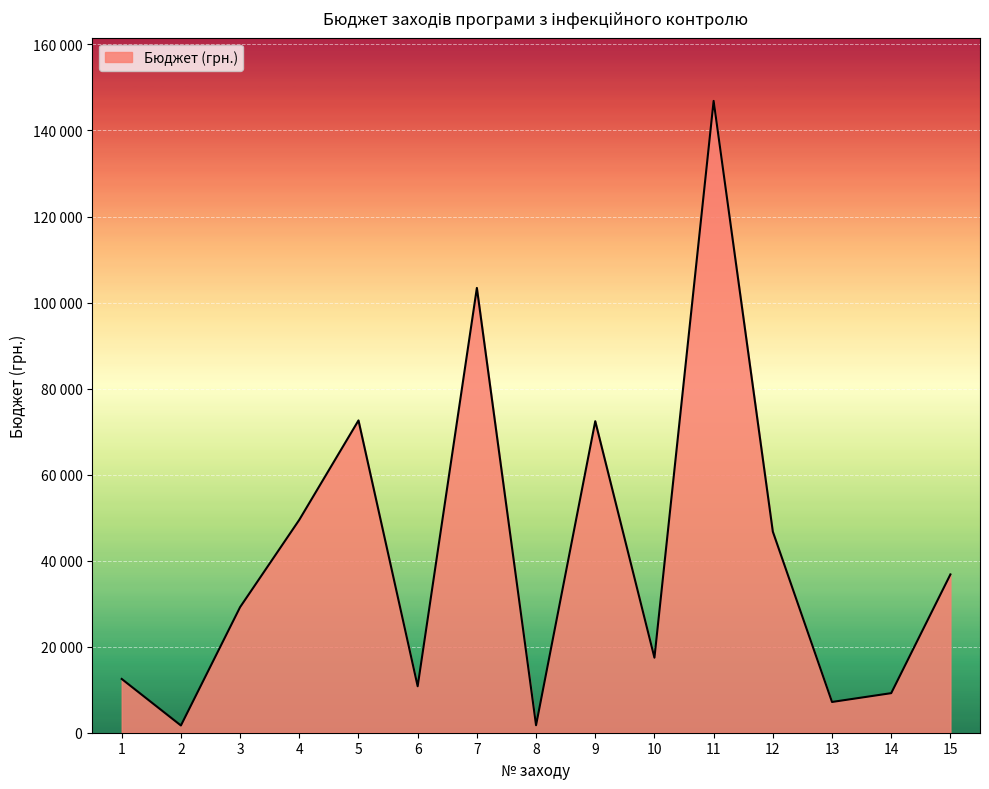

Does the chart have visible grid lines?

Yes